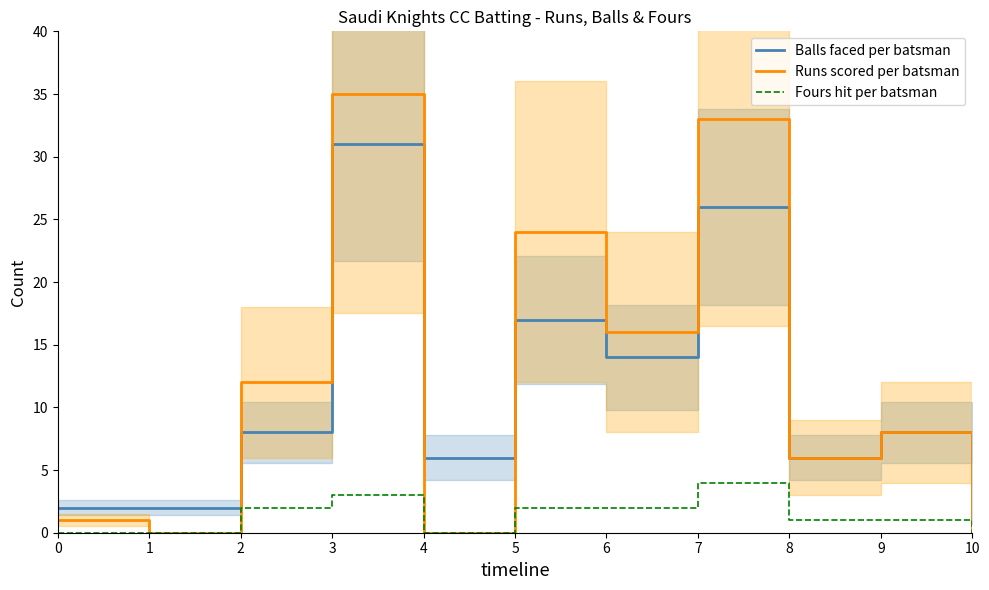

What is the difference between the second highest and minimum values in the Fours hit per batsman series?

3